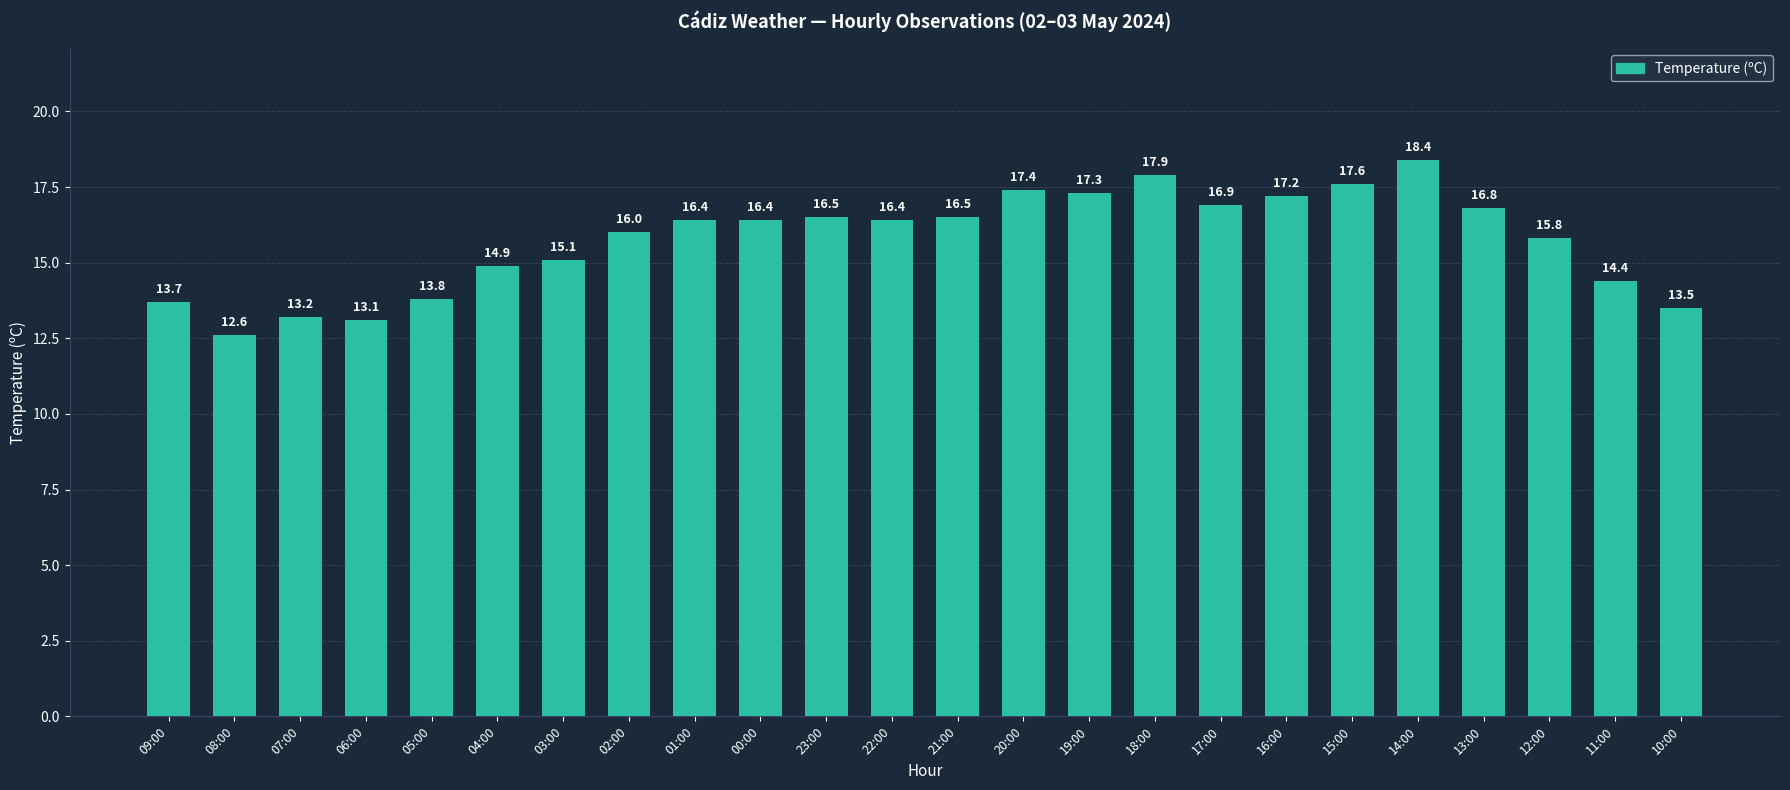

What is the change in value from 22:00 to 11:00?

-2.0